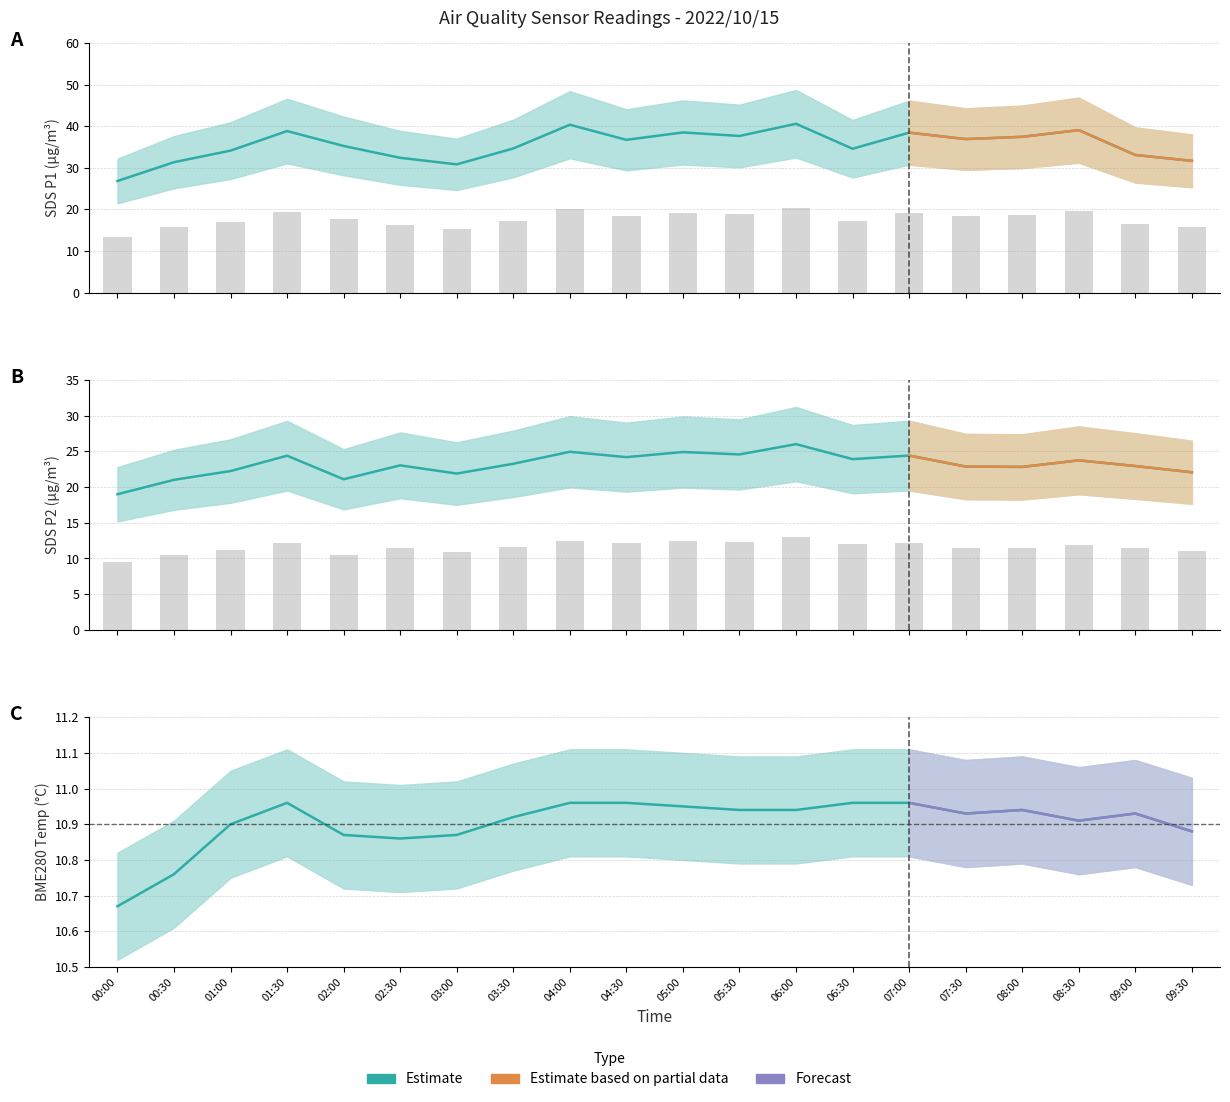

Rank the series by their maximum value, from highest to lowest.

SDS_P1, SDS_P2, BME280_temperature